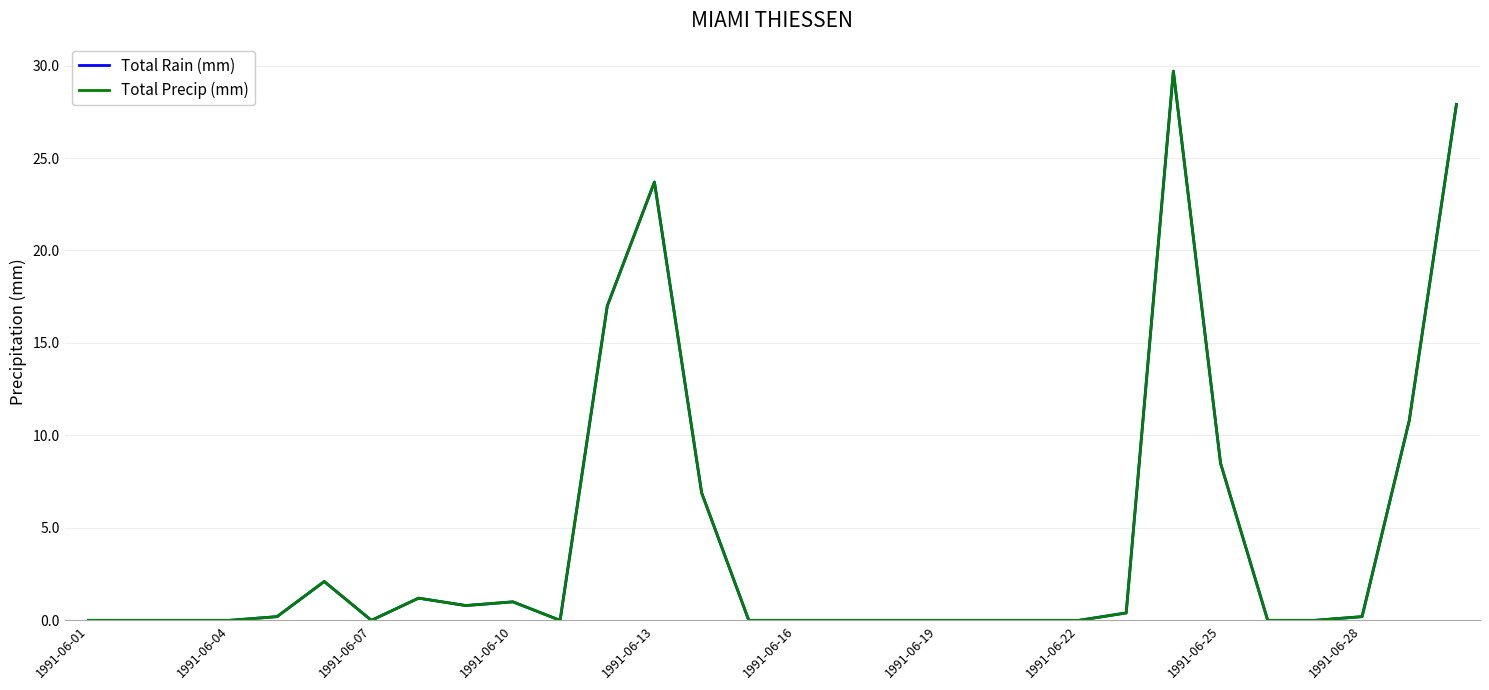

Is this an area chart (filled region under the line)?

No